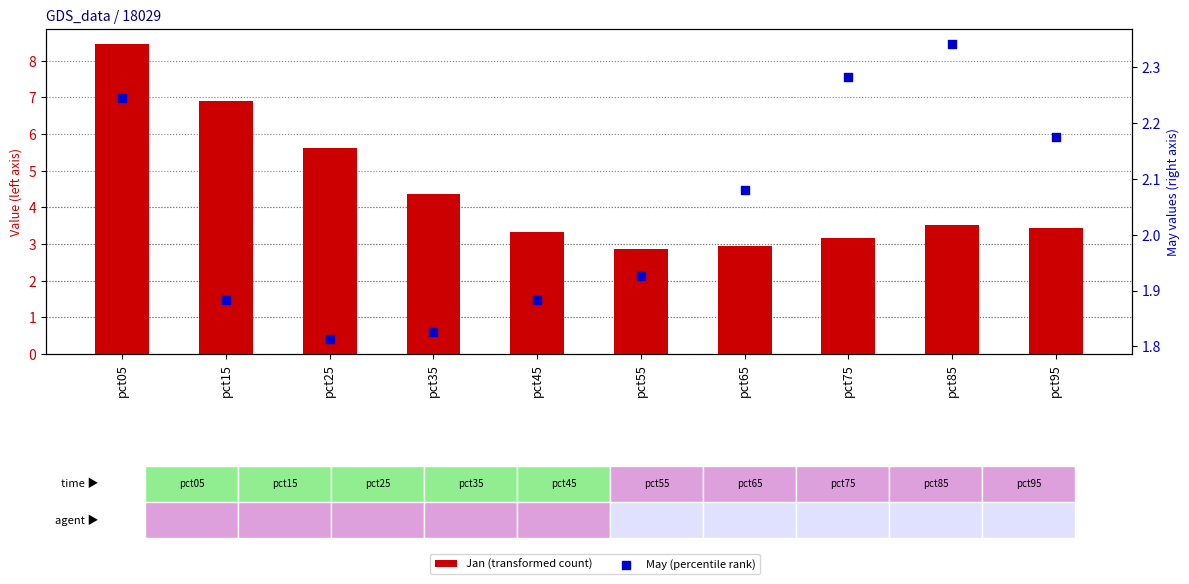

Which series has the largest total across all categories?

Jan (transformed count)